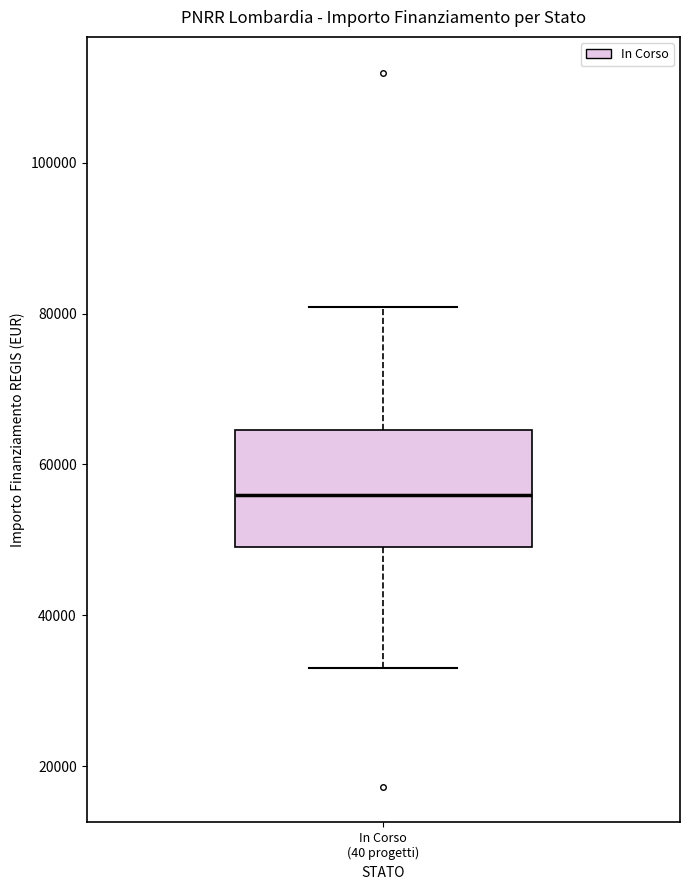

Read this box plot against the y-axis: the position of the median line, the range covered by the box, and the ends of both whiskers. The values are not printed on the chart, so give them approximately, as read against the axis.

median 56000, box 50000 to 64000, whiskers 32000 to 80000